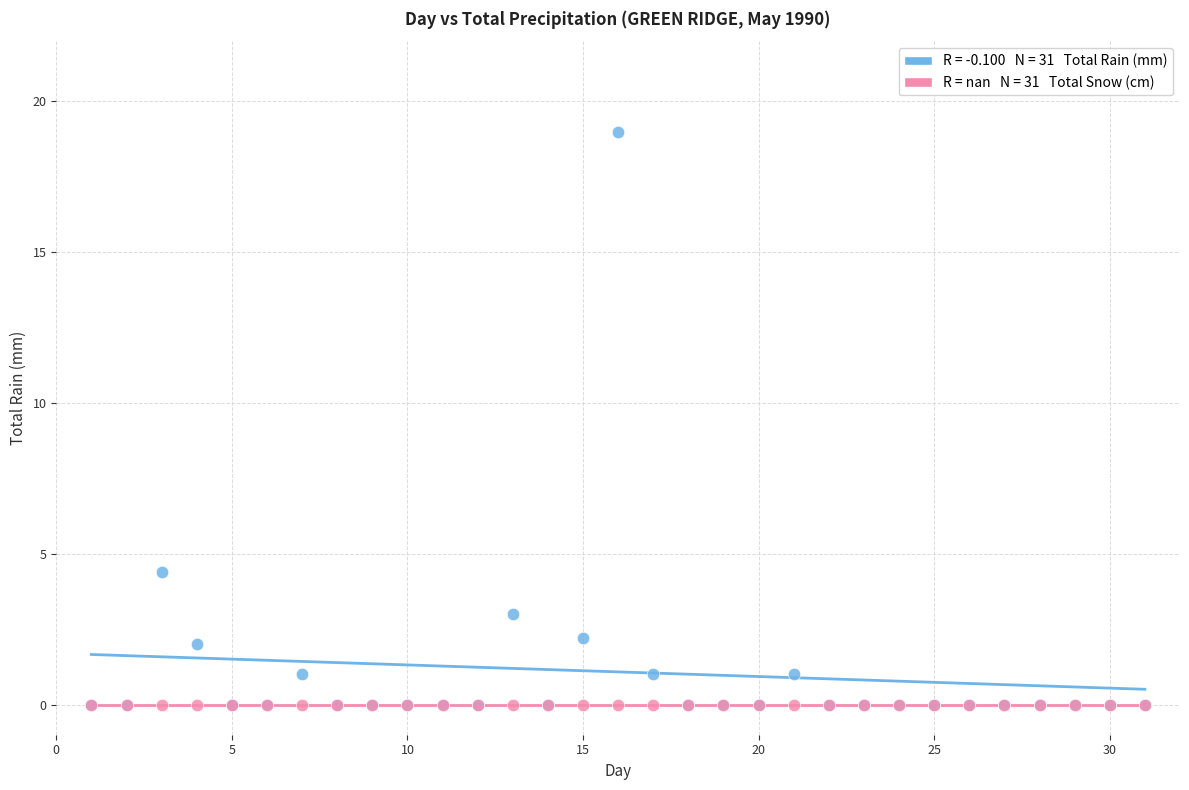

Across all series, what Y value is closest to 9?

4.4